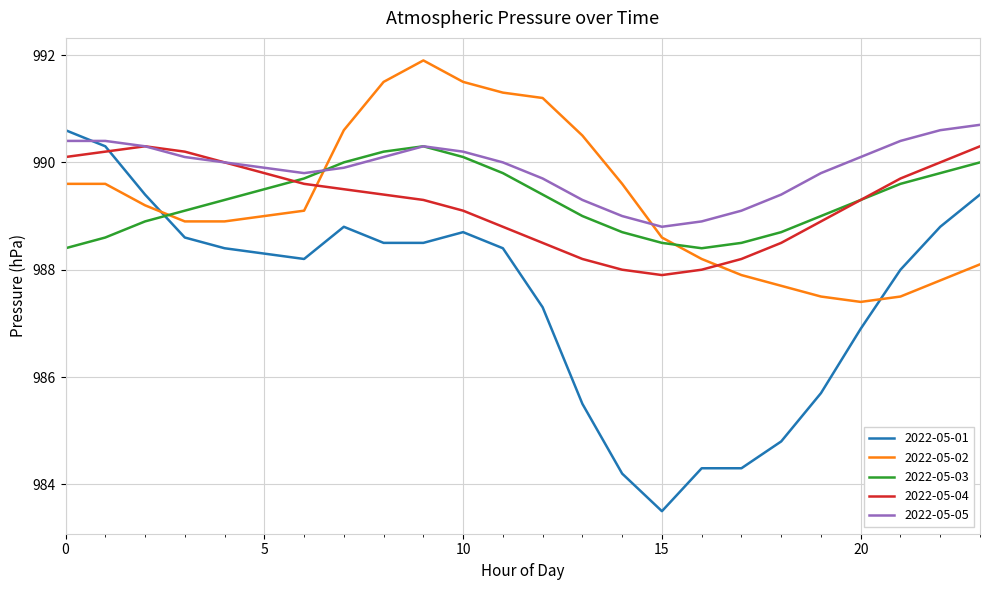

What is the maximum value for 2022-05-01?

990.6